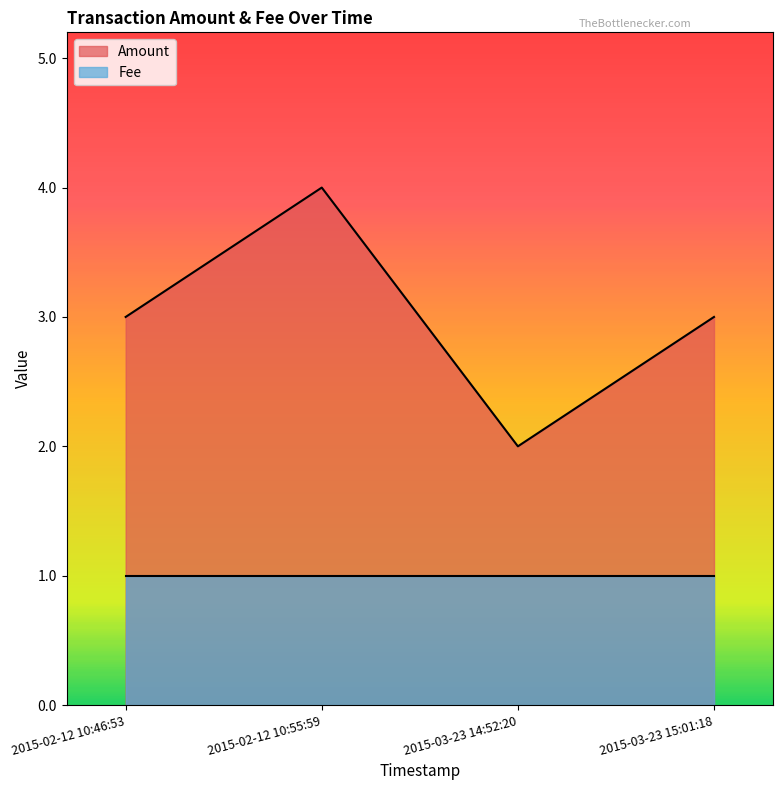

How many values are below 3?

1